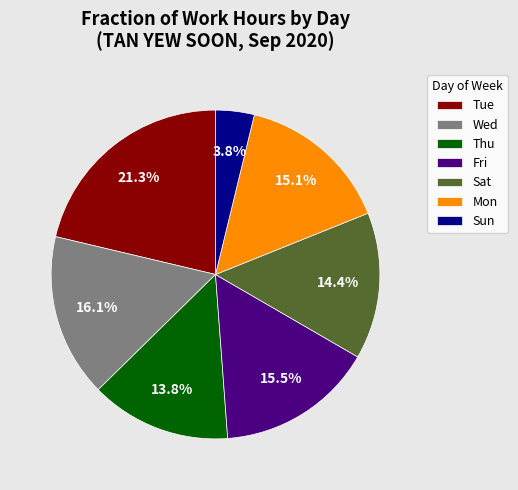

What portion of the pie excludes Wed?

83.9%